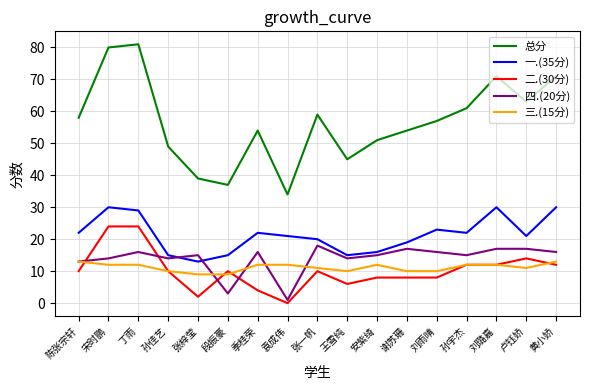

What is the difference between the maximum and second lowest values in the 三.(15分) series?

4